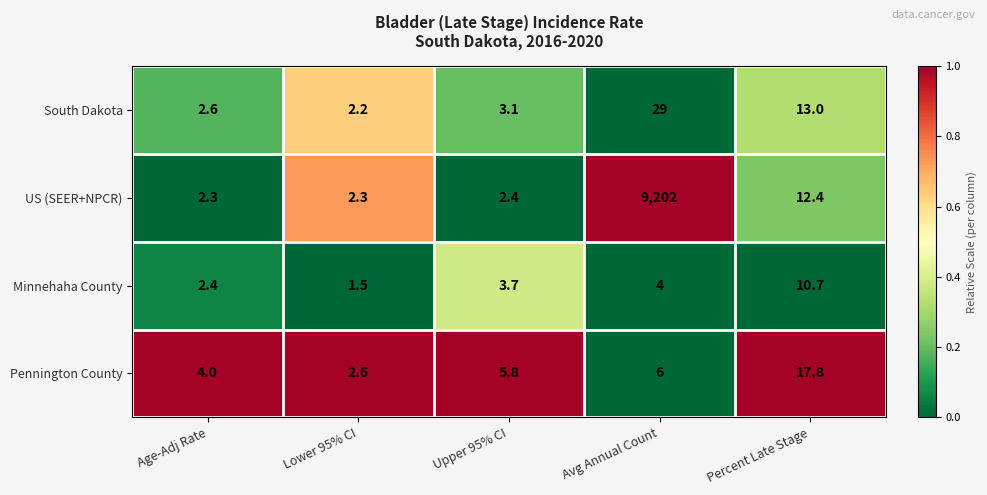

Reading left to right, extract all data points from this chart.

South Dakota: Age-Adj Rate=2.6	Lower 95% CI=2.2	Upper 95% CI=3.1	Avg Annual Count=29.0	Percent Late Stage=13.0
US (SEER+NPCR): Age-Adj Rate=2.3	Lower 95% CI=2.3	Upper 95% CI=2.4	Avg Annual Count=9202.0	Percent Late Stage=12.4
Minnehaha County: Age-Adj Rate=2.4	Lower 95% CI=1.5	Upper 95% CI=3.7	Avg Annual Count=4.0	Percent Late Stage=10.7
Pennington County: Age-Adj Rate=4.0	Lower 95% CI=2.6	Upper 95% CI=5.8	Avg Annual Count=6.0	Percent Late Stage=17.8